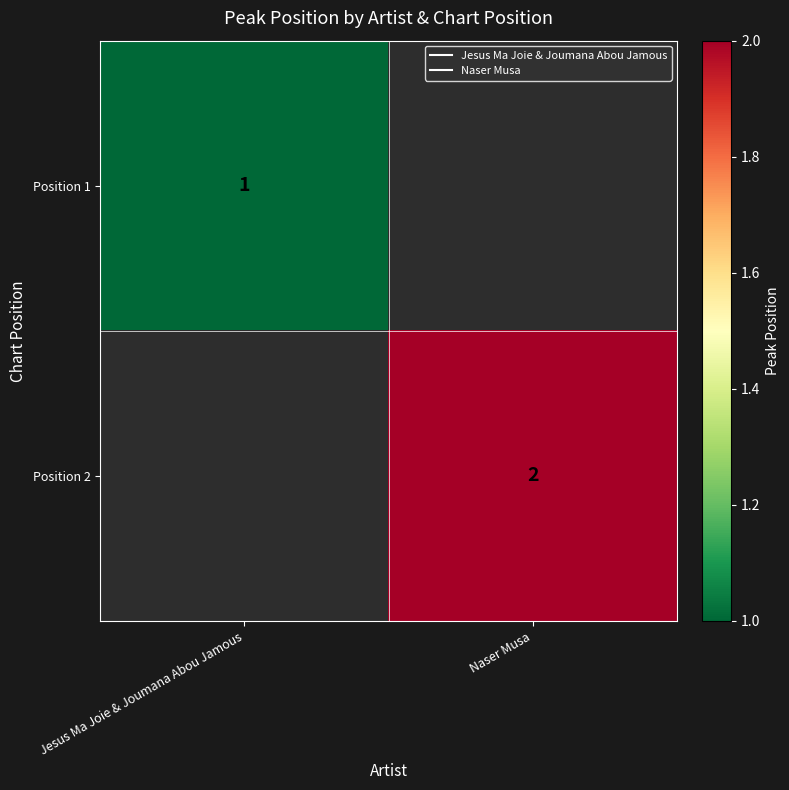

At Naser Musa, list the series in order from smallest to largest.

Position 1, Position 2